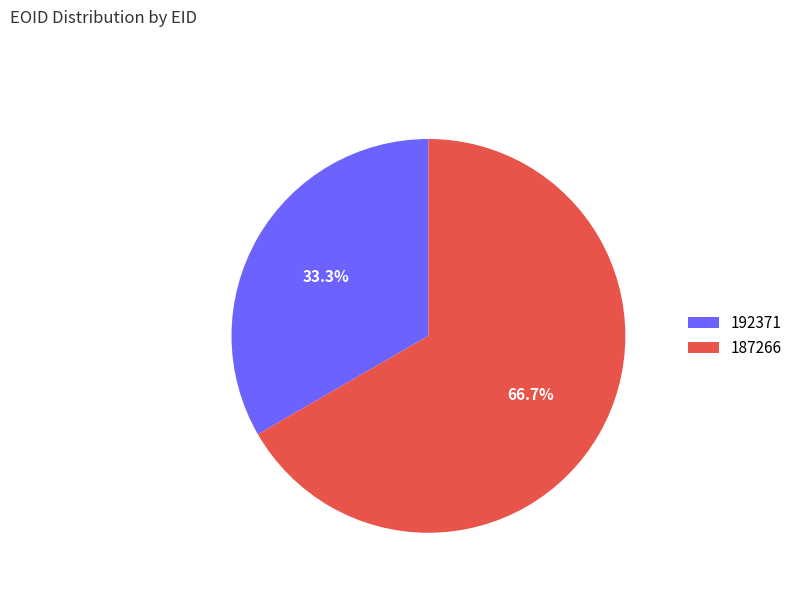

How many segments does this pie chart have?

2